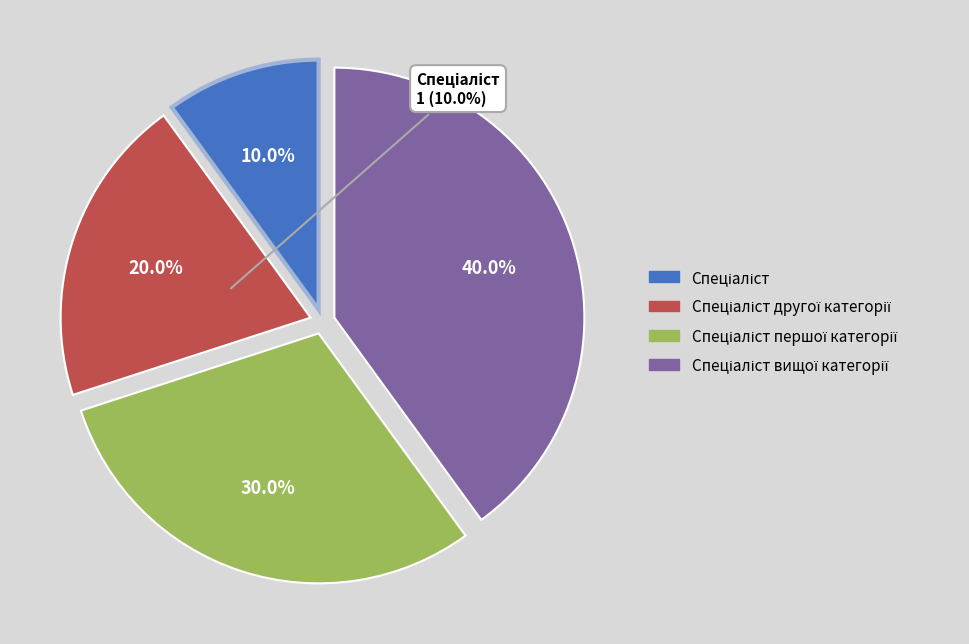

Count the number of slices in the pie.

4